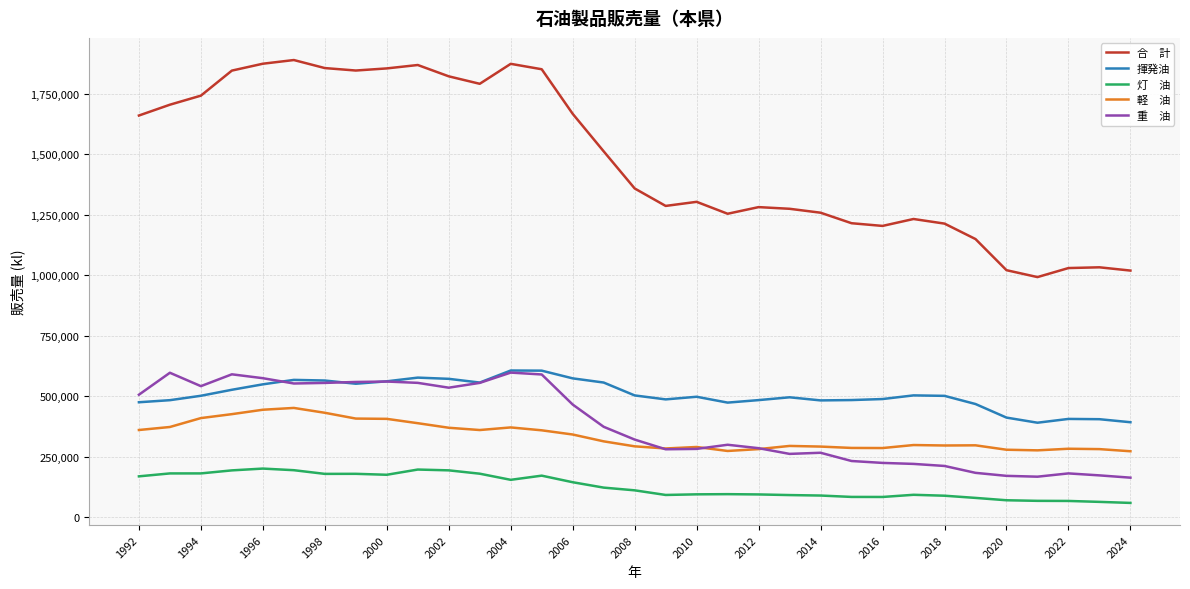

What is the maximum value shown in the chart?

1888369